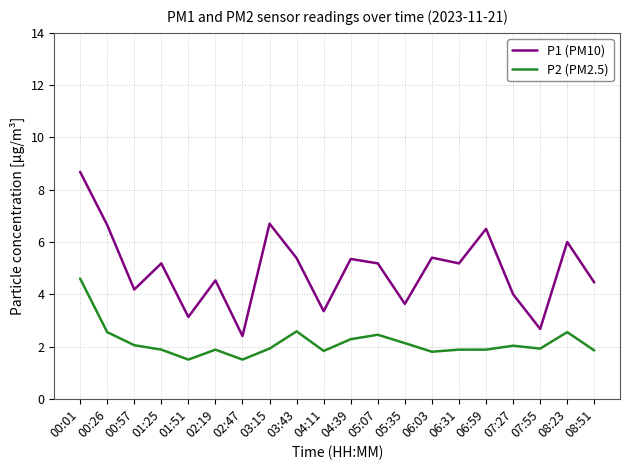

True or false: P1 (PM10) and P2 (PM2.5) cross at least once.

False